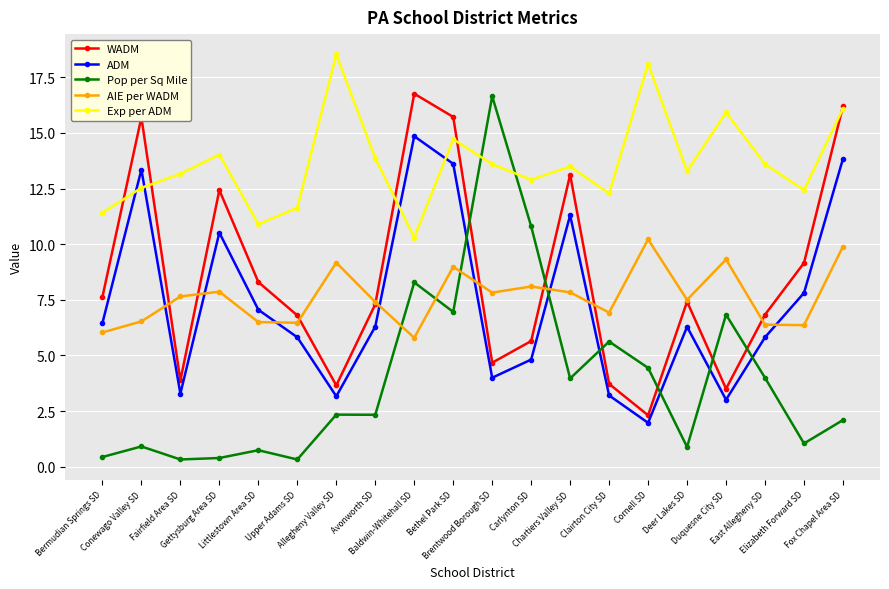

The AIE per WADM series shows 4.7 at Avonworth SD. True or false?

False